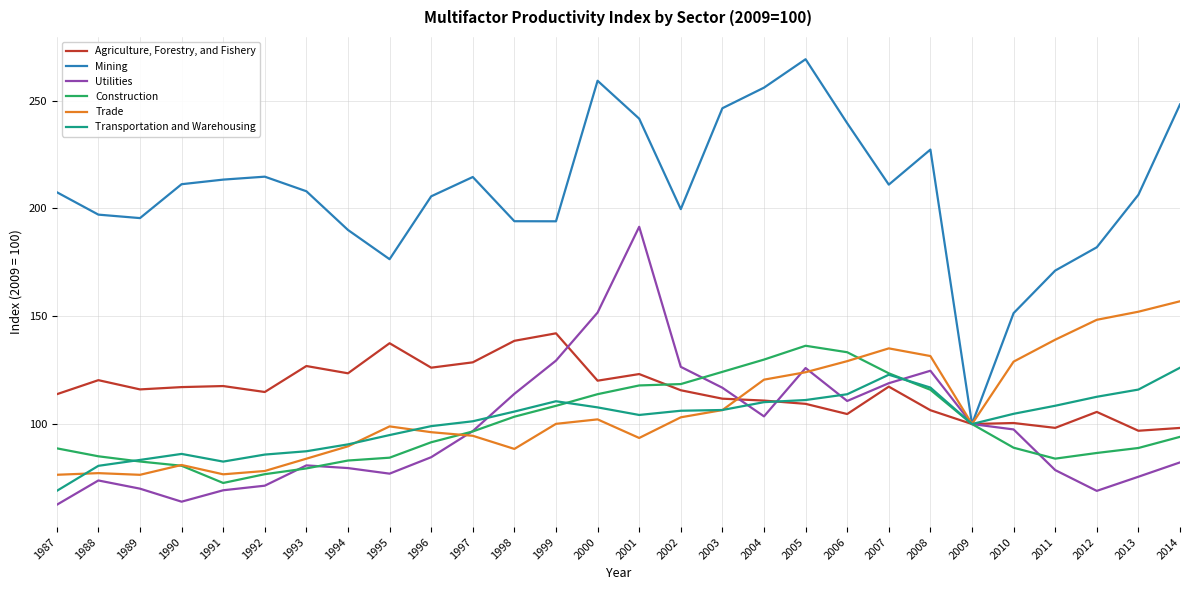

What is the total value across all series at 2006?

831.2